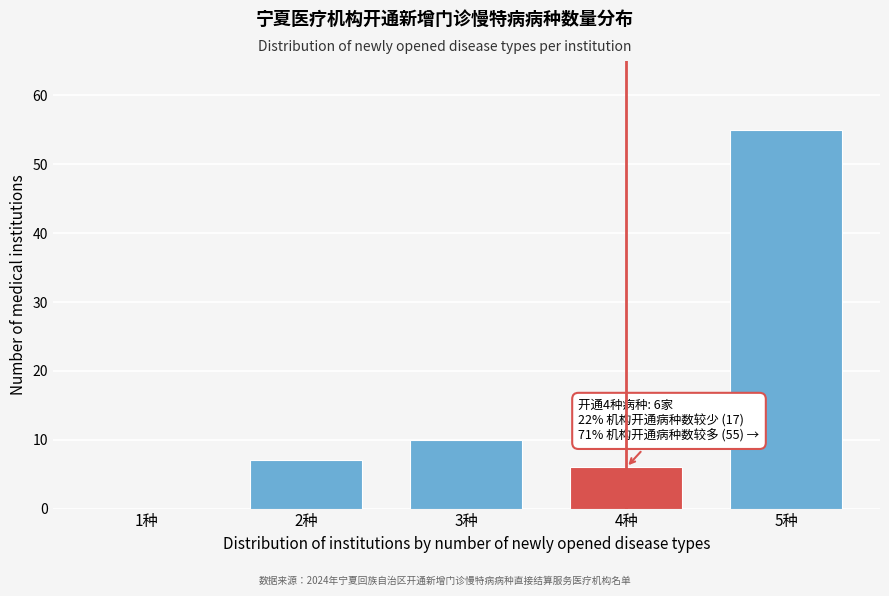

Reading right to left, transcribe all the data shown in this chart.

5种=55	4种=6	3种=10	2种=7	1种=0